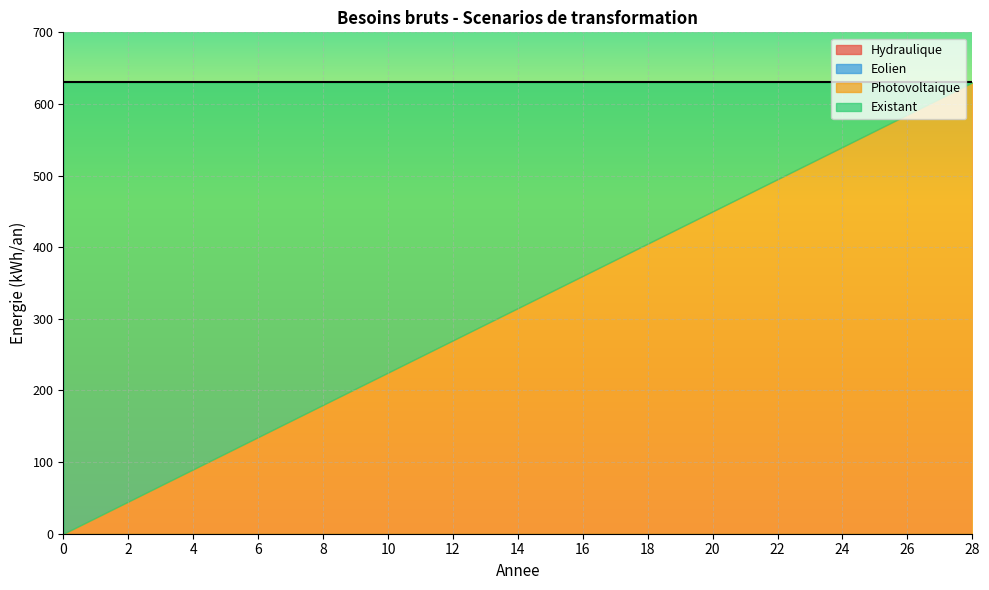

Reading left to right, what are all the values shown in this chart?

Hydraulique: 0=0	2=0	4=0	6=0	8=0	10=0	12=0	14=0	16=0	18=0	20=0	22=0	24=0	26=0	28=0
Eolien: 0=0	2=0	4=0	6=0	8=0	10=0	12=0	14=0	16=0	18=0	20=0	22=0	24=0	26=0	28=0
Photovoltaique: 0=0	2=45	4=90	6=135	8=180	10=225	12=270	14=315	16=360	18=405	20=450	22=495	24=540	26=585	28=630
Existant: 0=630	2=585	4=540	6=495	8=450	10=405	12=360	14=315	16=270	18=225	20=180	22=135	24=90	26=45	28=0